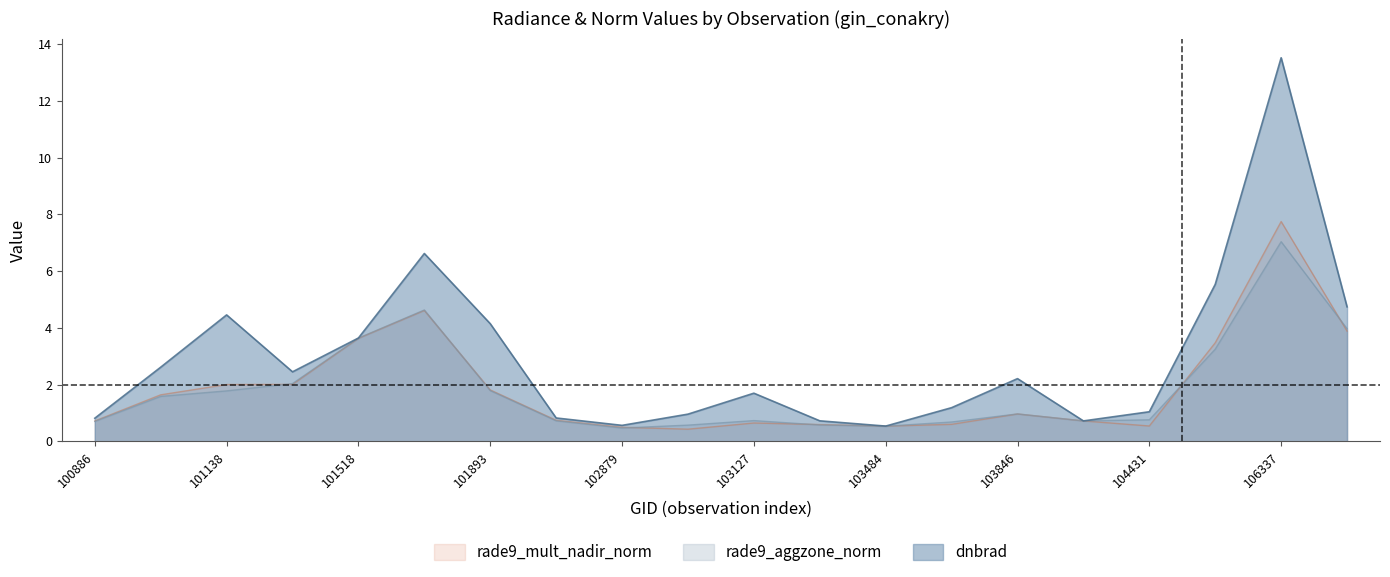

True or false: dnbrad has a value of 2.5 at 101395.

True